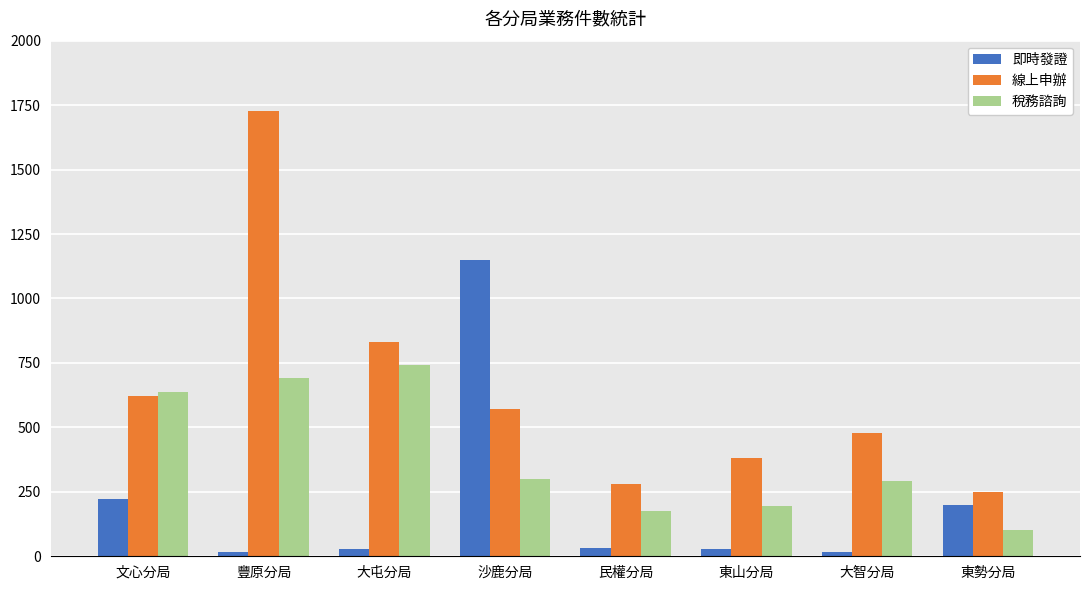

At 東山分局, list the series in order from largest to smallest.

線上申辦, 稅務諮詢, 即時發證